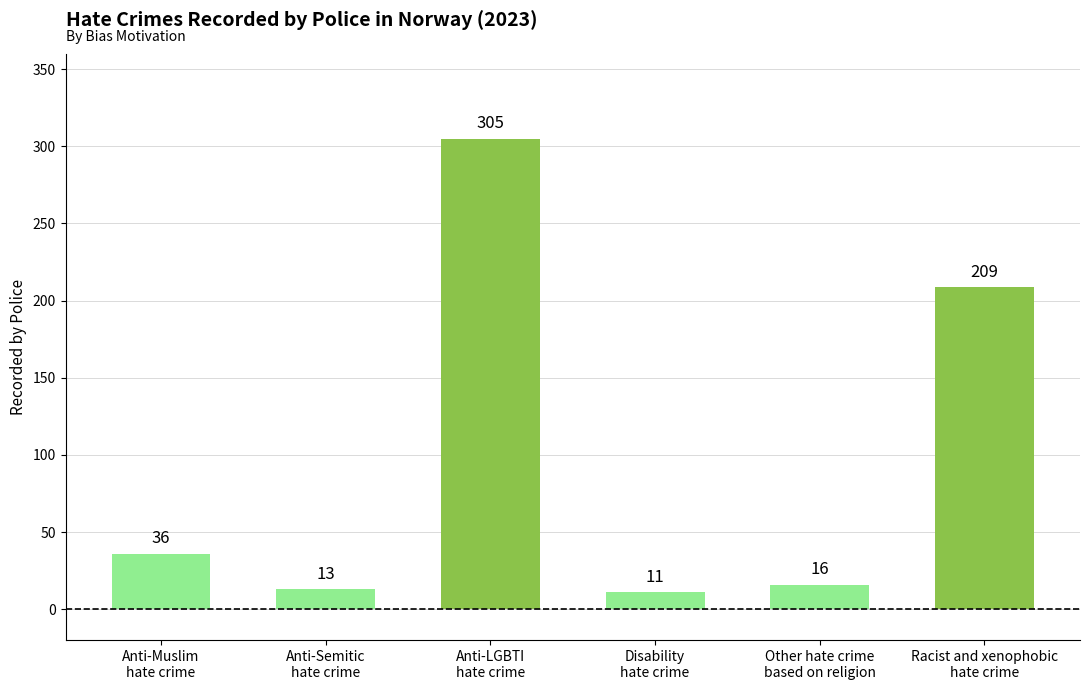

What is the average value?

98